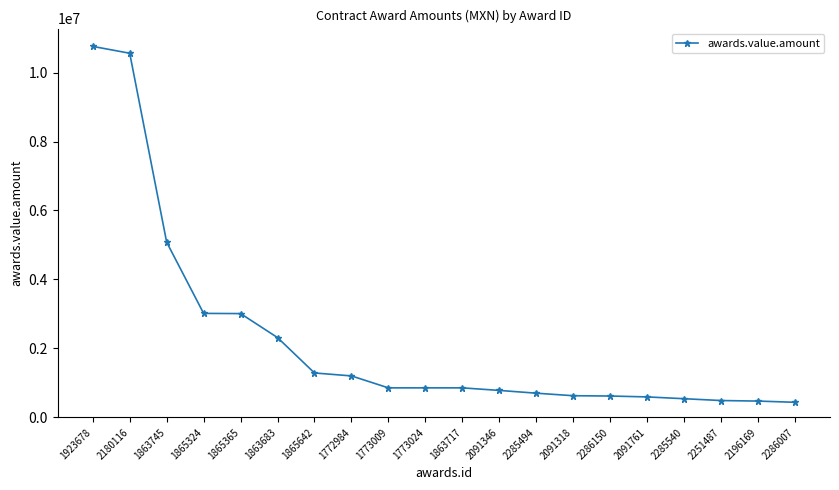

How many data points are less than 857096?

9